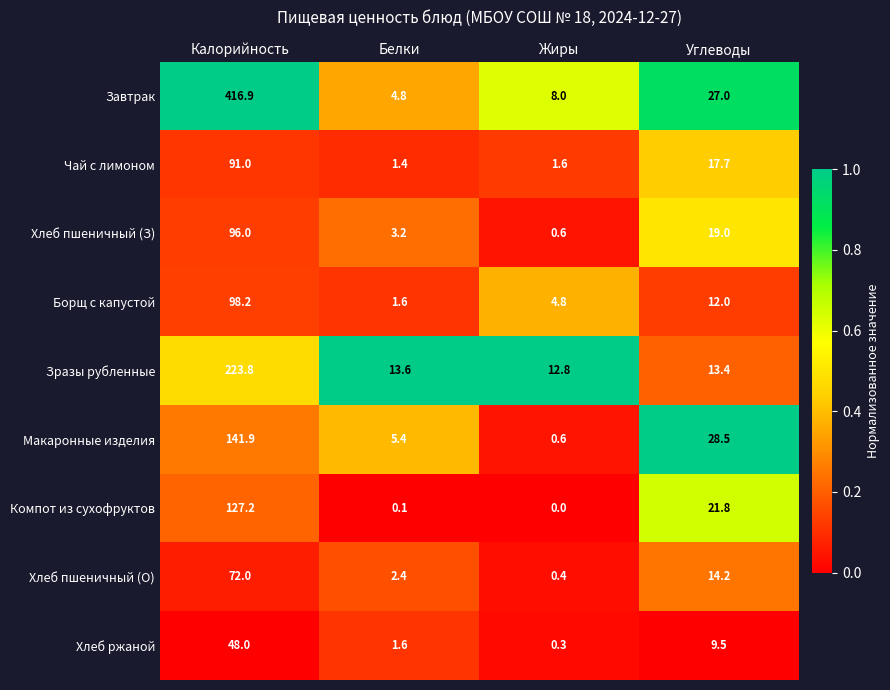

Which category has the highest value in the Хлеб пшеничный (О) series?

Калорийность